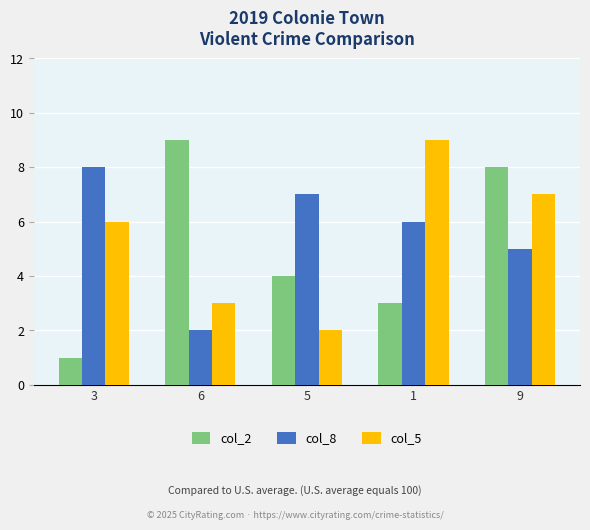

Which series has the widest spread of values?

col_2